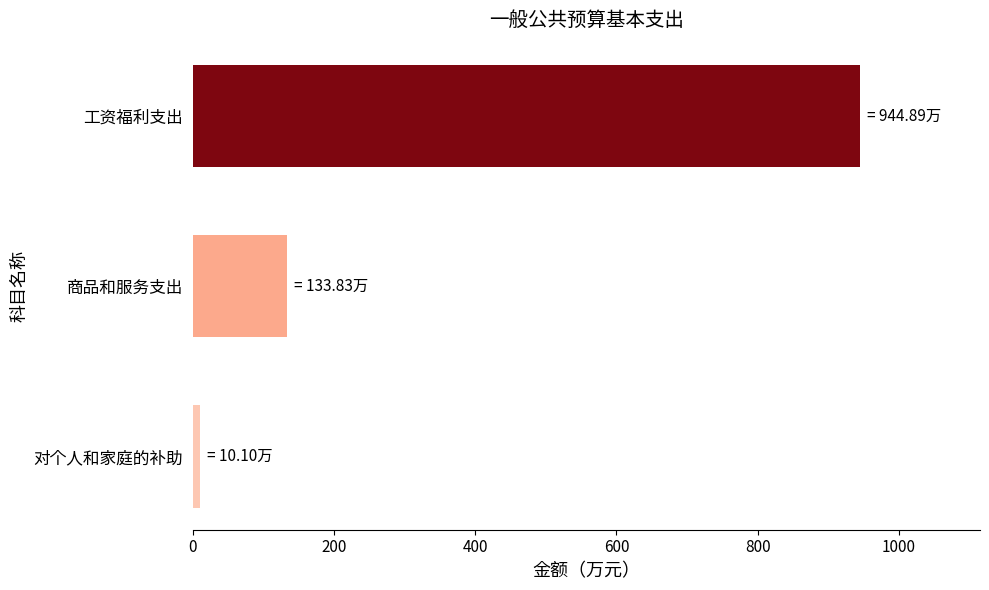

Where is the data nearest to the value 477?

商品和服务支出